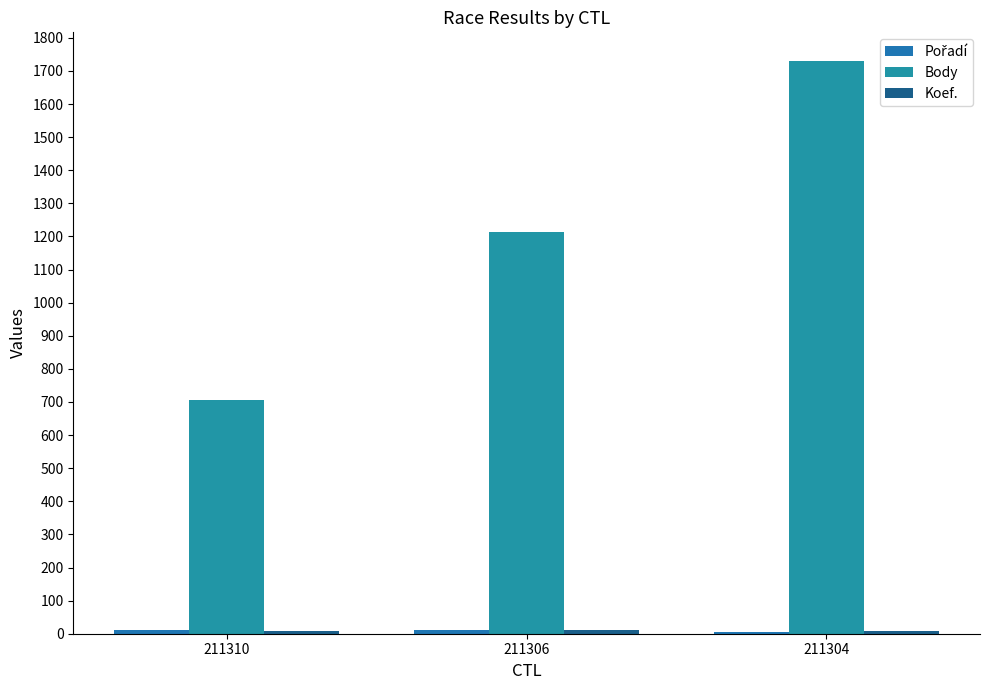

How many data points does each series have?

3